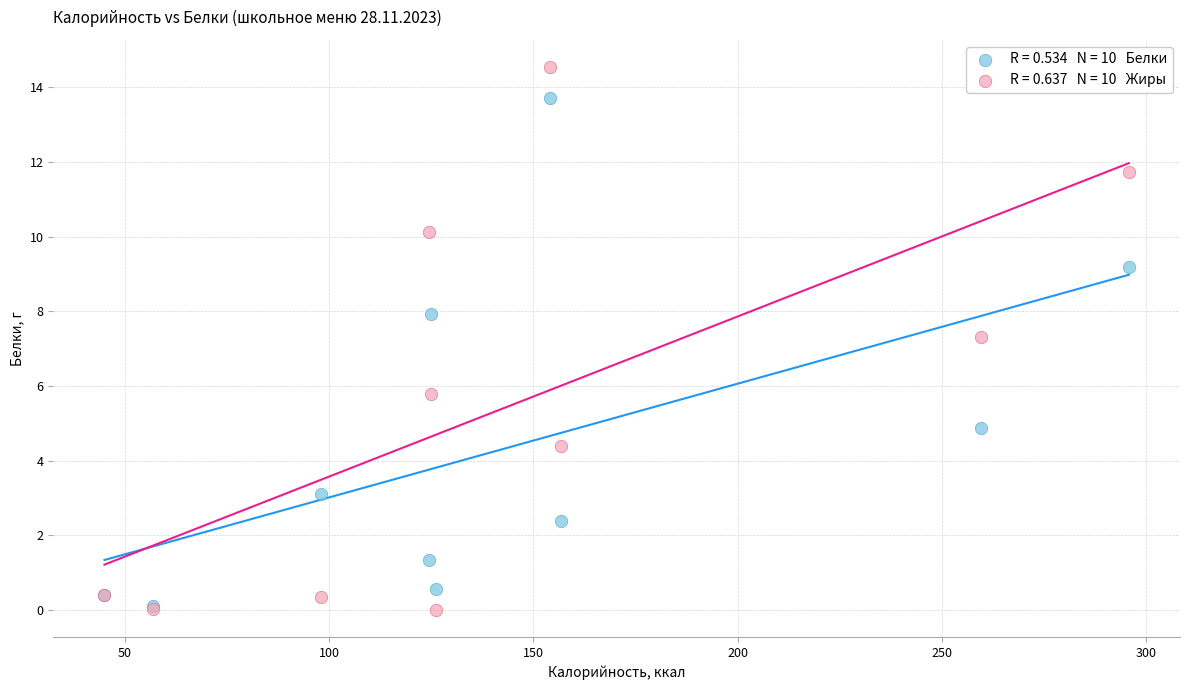

Across all series, what Y value is closest to 7?

7.3